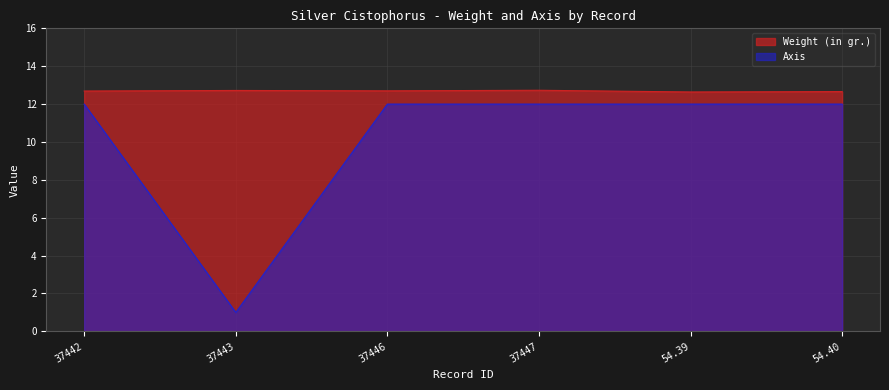

True or false: Axis and Weight (in gr.) cross at least once.

False